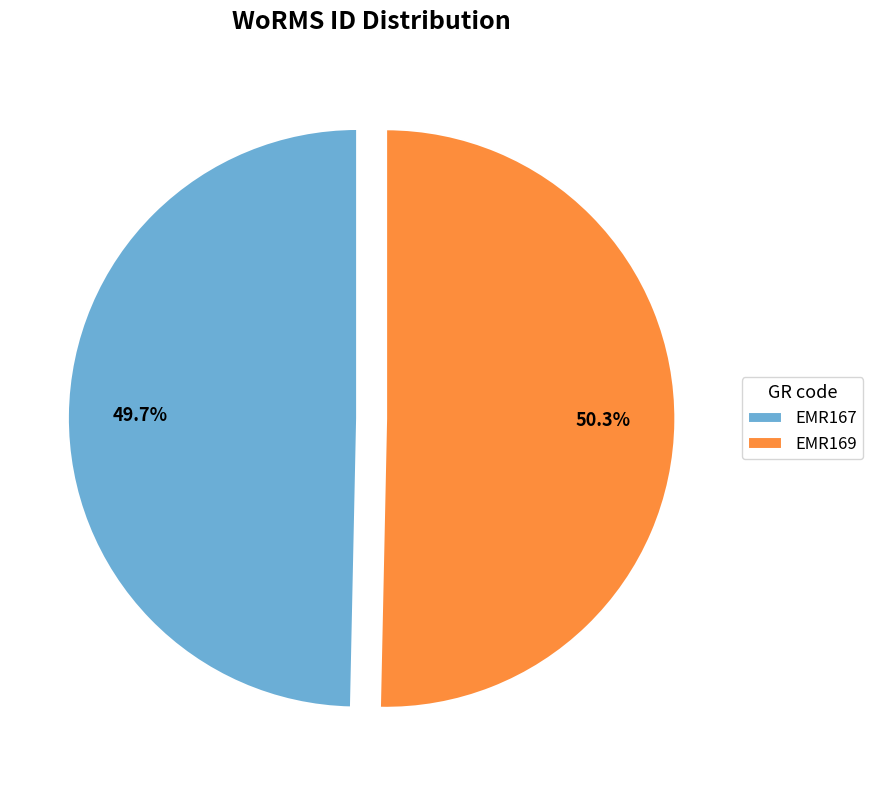

To the nearest percent, what percentage of the pie is EMR167?

50%